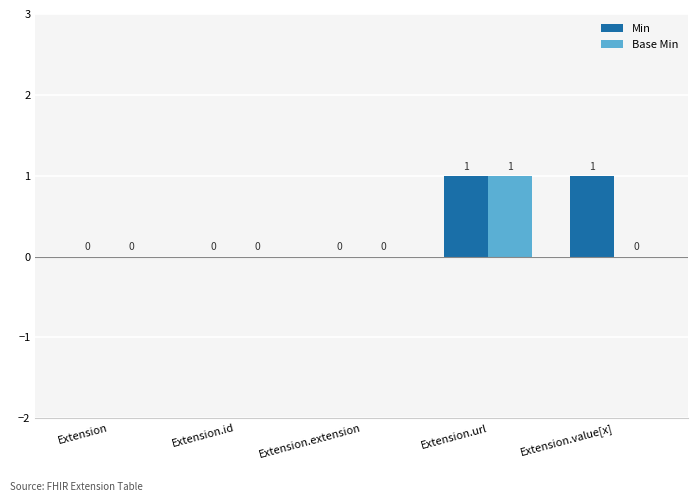

Reading left to right, transcribe all the data shown in this chart.

Min: 0	0	0	1	1
Base Min: 0	0	0	1	0